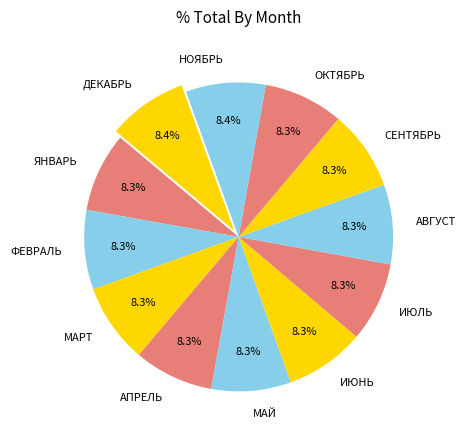

To the nearest percent, what percentage of the pie is ФЕВРАЛЬ?

8%